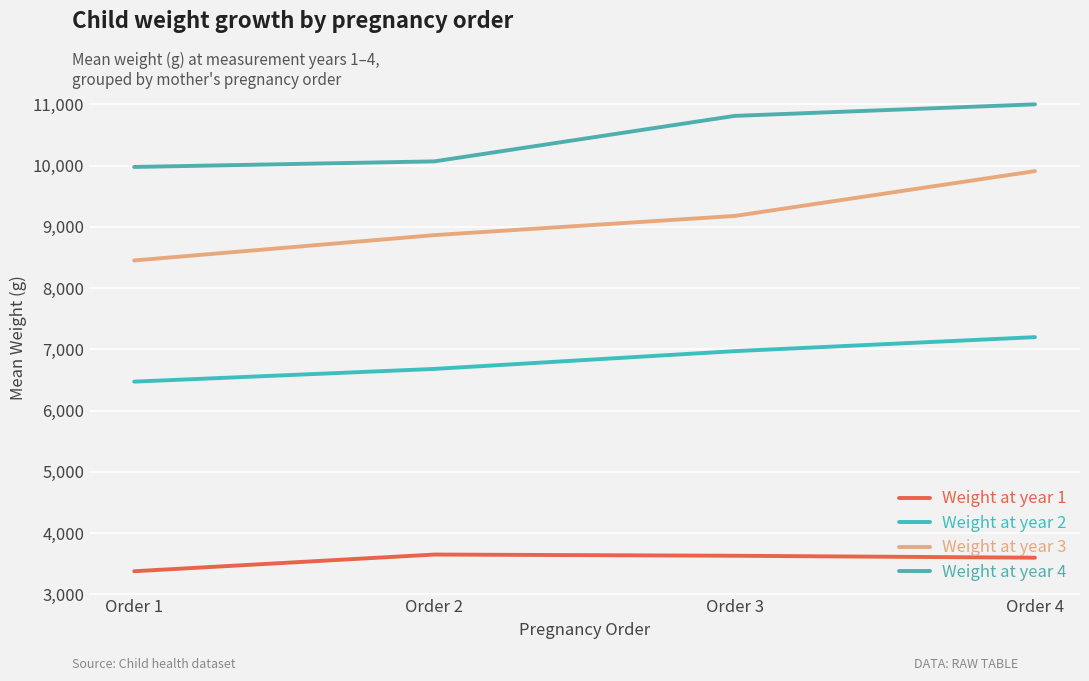

At how many categories does at least one series exceed 9214?

4